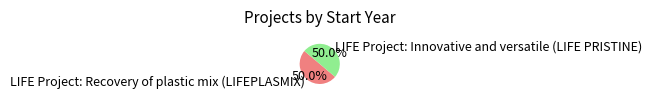

What is the ratio of the value at LIFE Project: Innovative and versatile (LIFE PRISTINE) to the value at LIFE Project: Recovery of plastic mix (LIFEPLASMIX)?

1.0